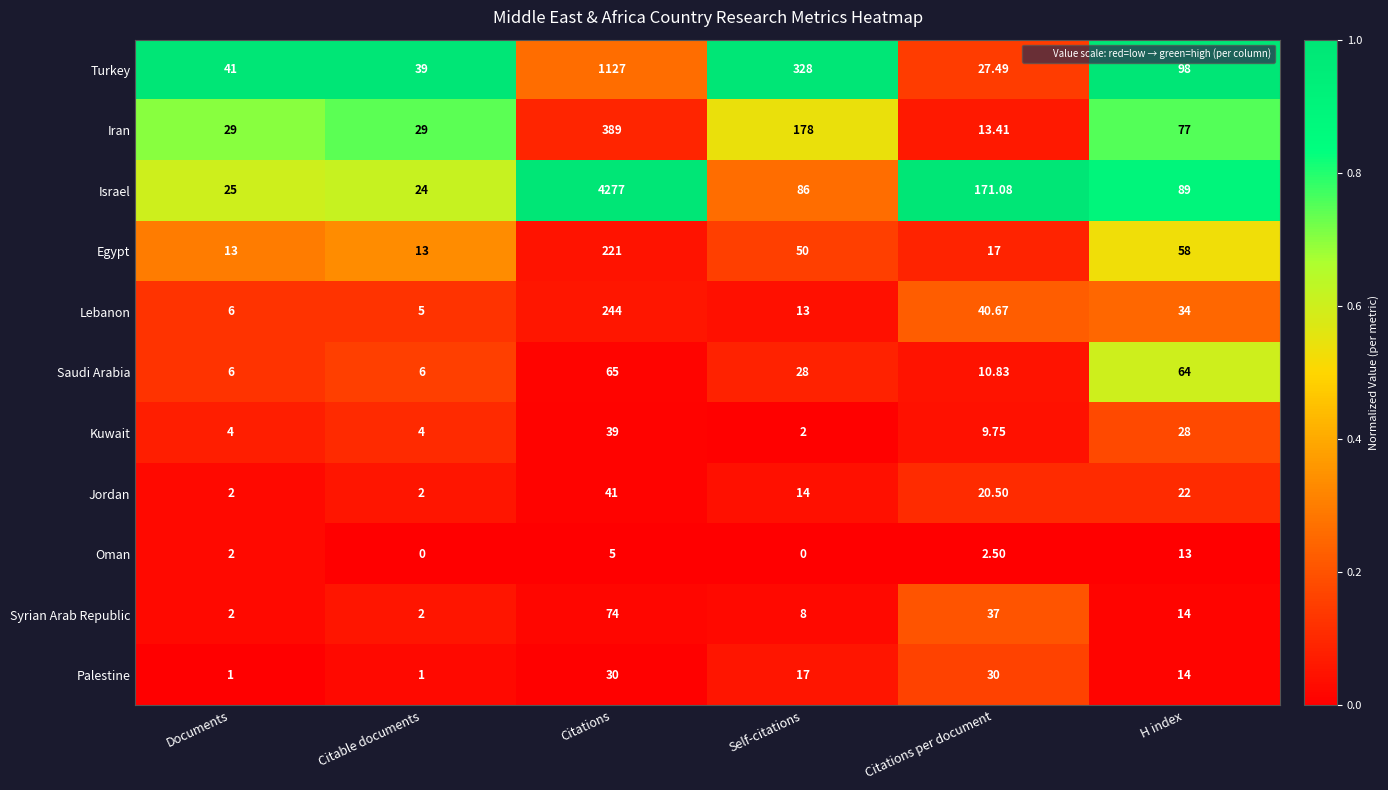

Which series has the largest range (max minus min)?

Israel